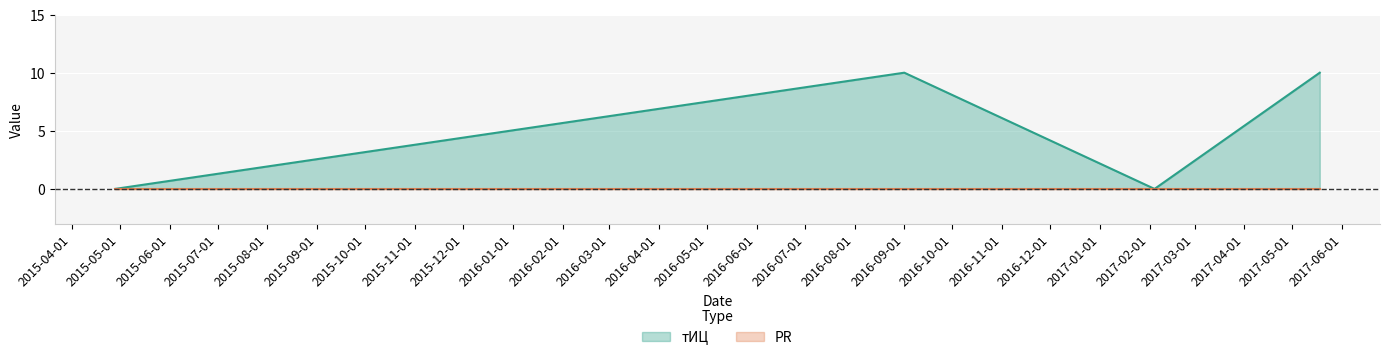

How many values are below 10?

2